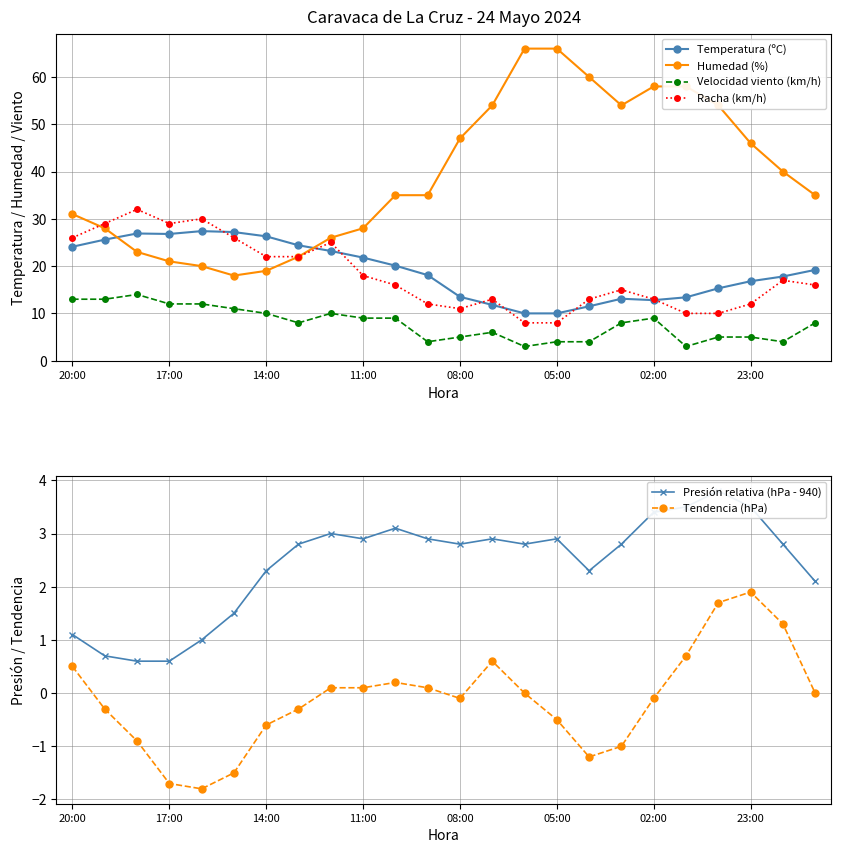

Where does the Velocidad viento (km/h) series first go above 8?

20:00